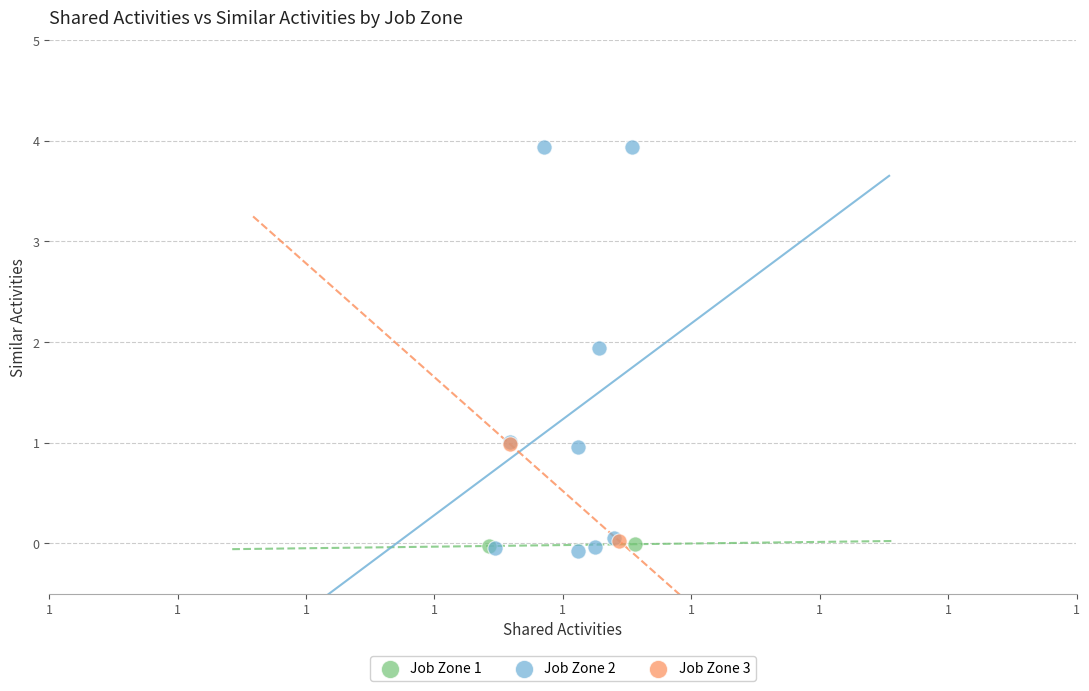

What are all the series names shown in the legend?

Job Zone 1, Job Zone 2, Job Zone 3